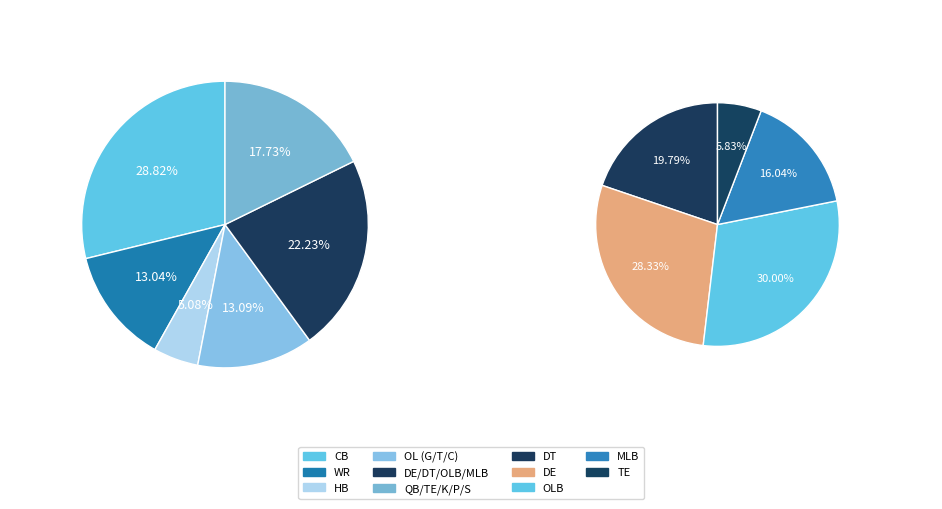

Is it true that HB is 5% of the pie?

True